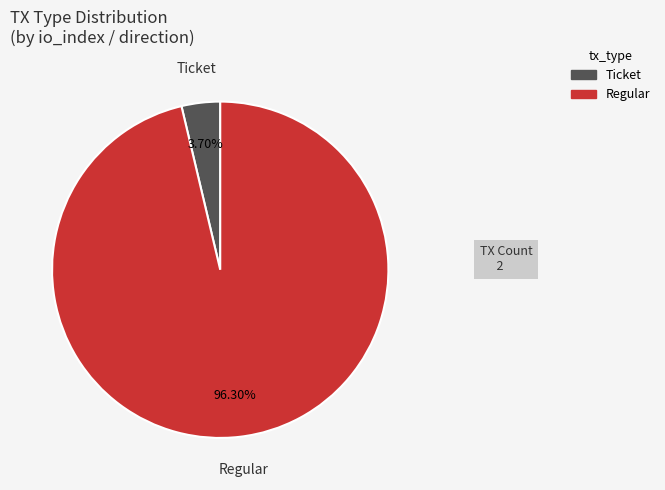

Which has a higher value, Regular or Ticket?

Regular